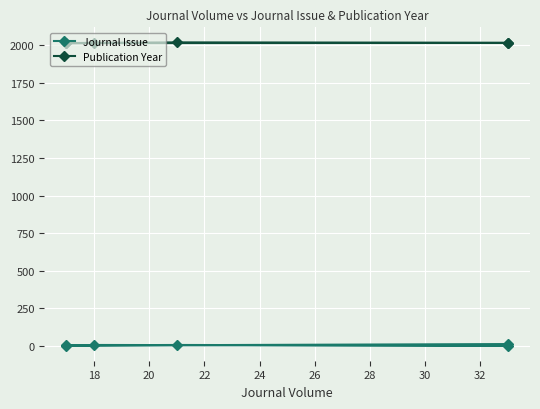

How many values in the Journal Issue series exceed 5?

1